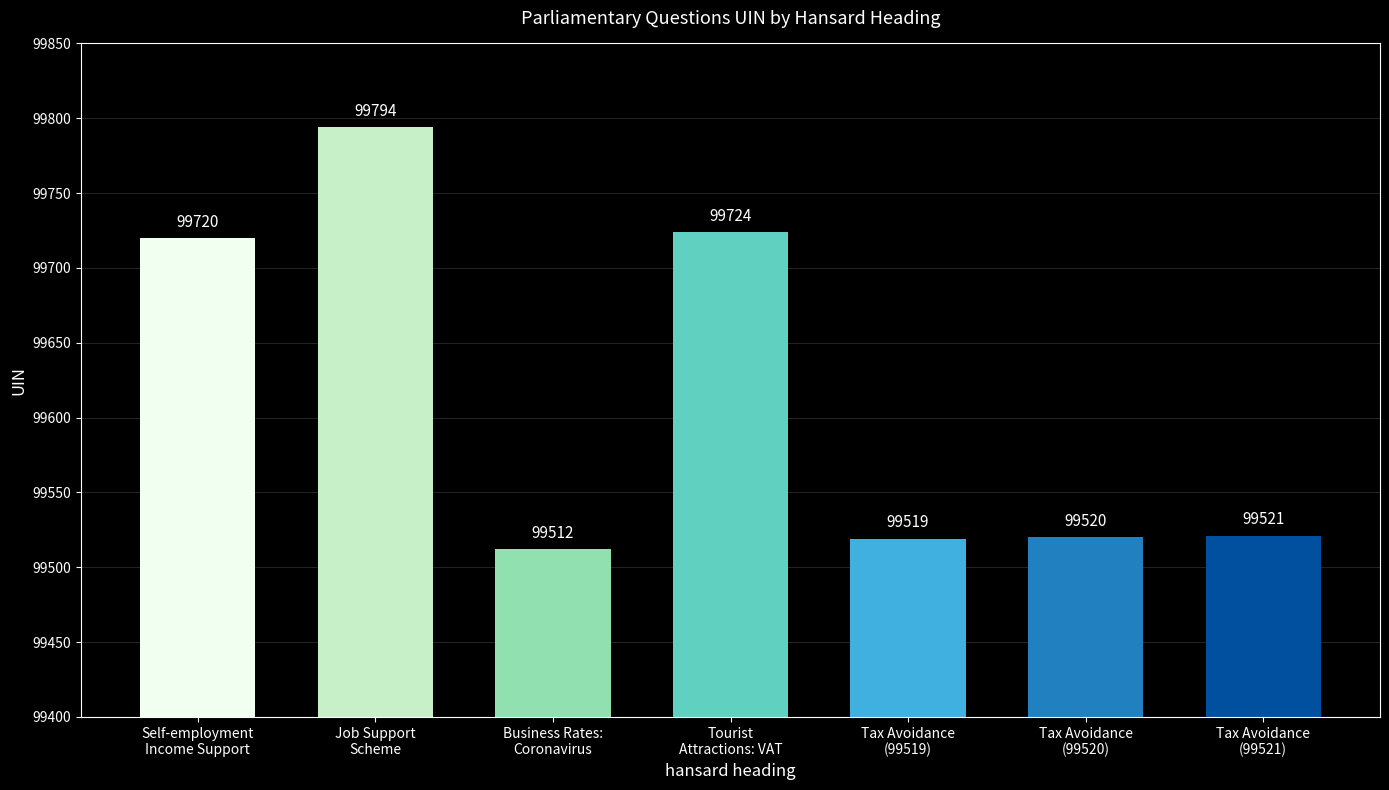

Approximately how many times larger is the value at Tax Avoidance
(99521) compared to Tax Avoidance
(99520)?

1.0